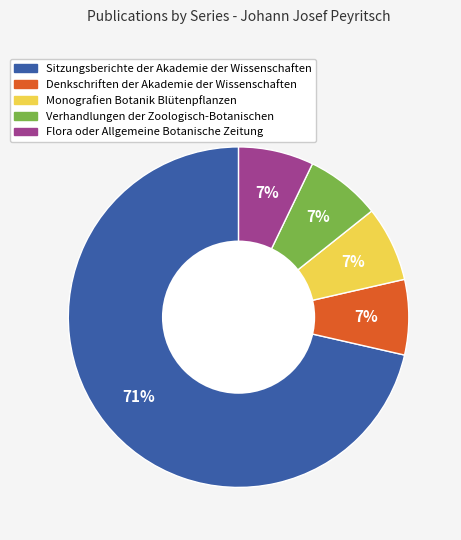

How many slices are in this pie chart?

5